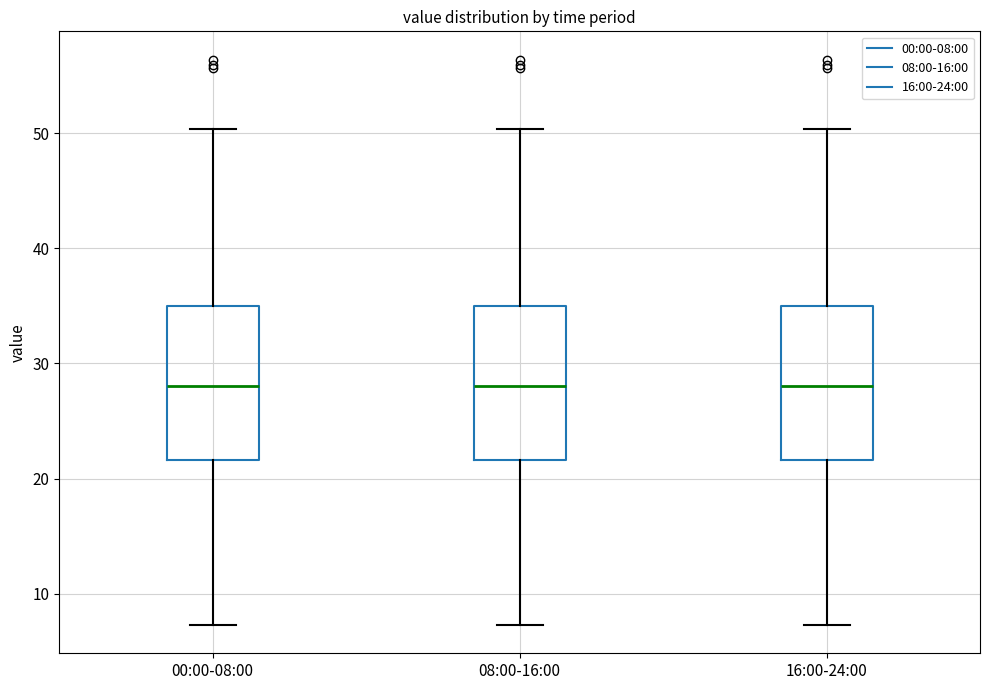

Reading left to right, read every box against the y-axis: the position of its median line, the range the box covers, and the ends of its whiskers. The values are not printed on the chart, so give them approximately, as read against the axis.

00:00-08:00: median 28, box 22 to 35, whiskers 7 to 50
08:00-16:00: median 28, box 22 to 35, whiskers 7 to 50
16:00-24:00: median 28, box 22 to 35, whiskers 7 to 50